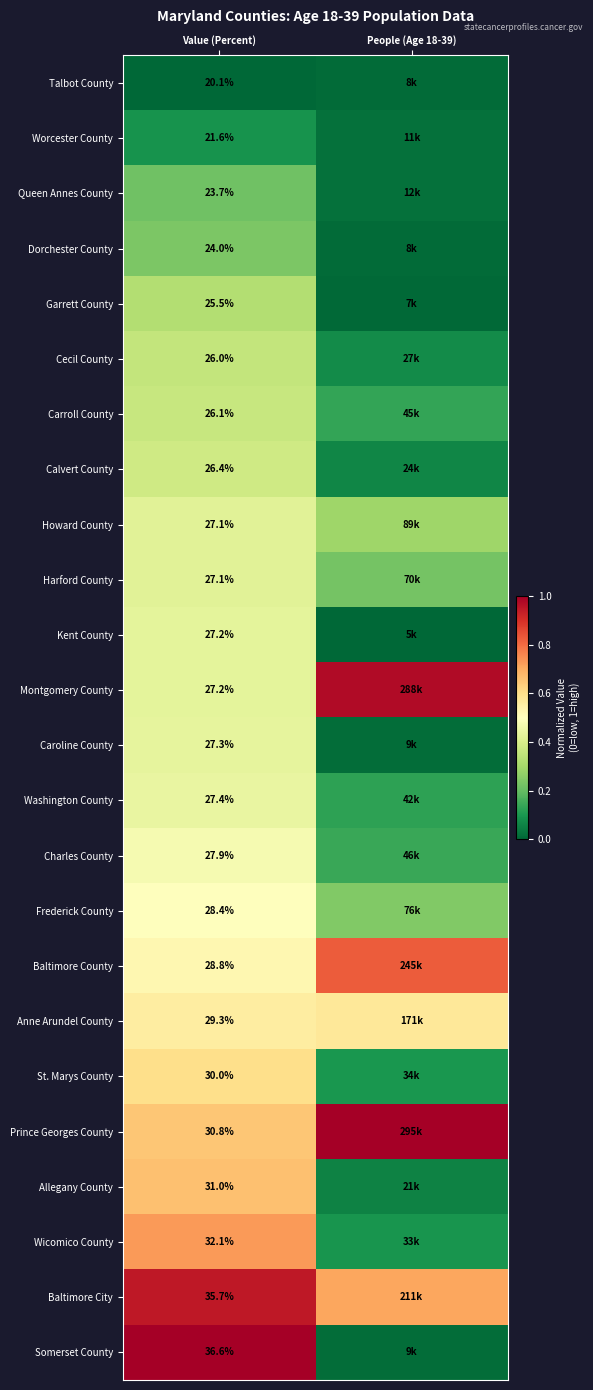

Is it true that Queen Annes County equals 0.1 at Value (Percent)?

False